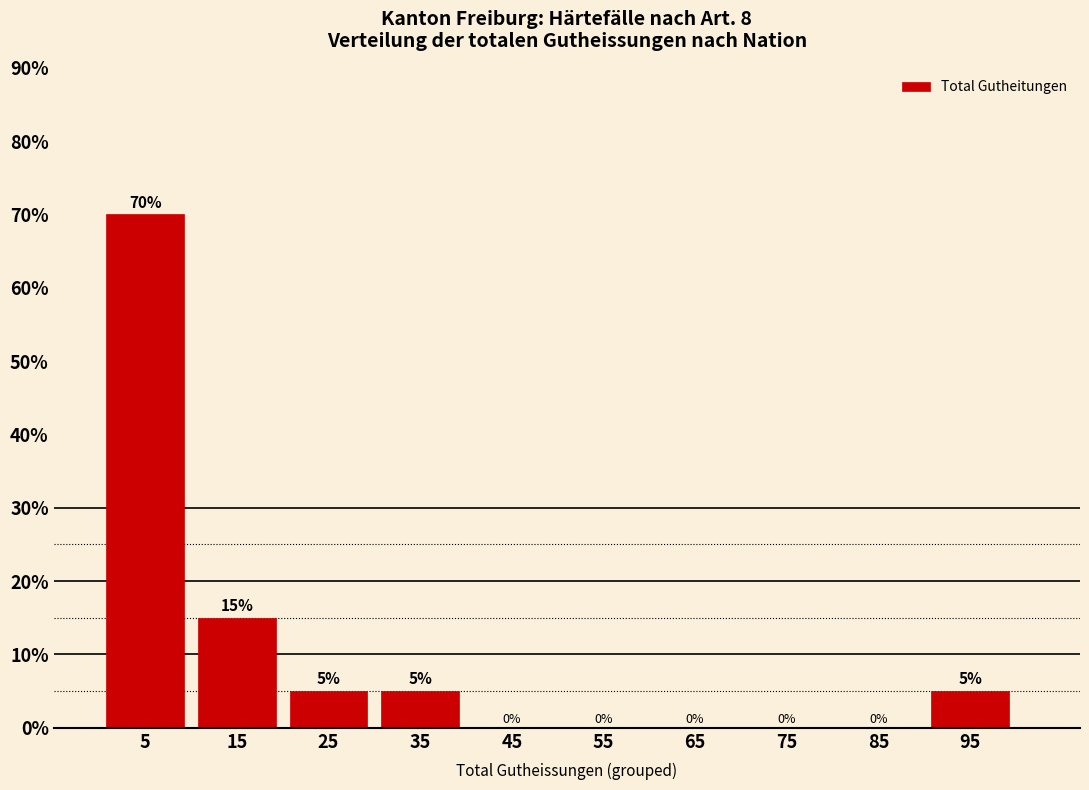

Reading left to right, list every bar in this chart as the range it spans on the x-axis followed by its height.

0 to 10: 70
10 to 20: 15
20 to 30: 5
30 to 40: 5
40 to 50: 0
50 to 60: 0
60 to 70: 0
70 to 80: 0
80 to 90: 0
90 to 100: 5